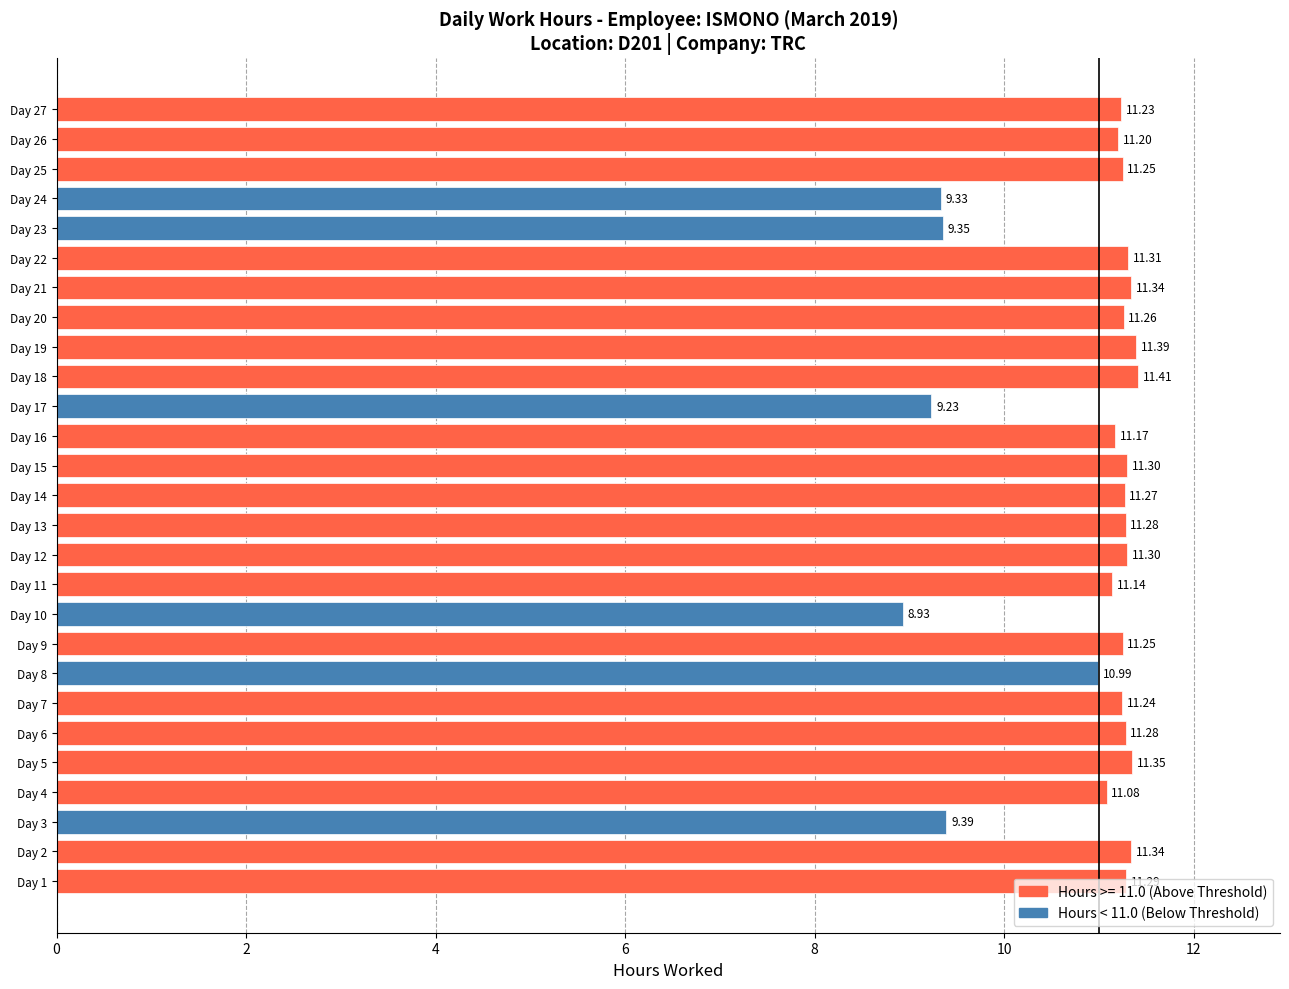

What is the average value?

10.9